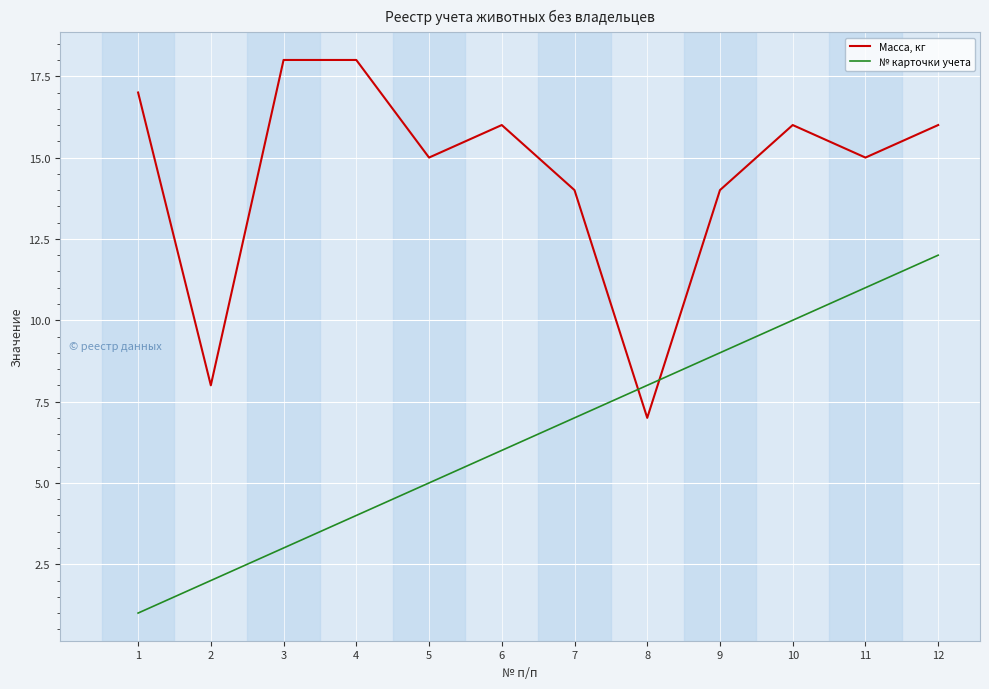

What is the approximate value of Масса, кг at 1, to the nearest 5?

15